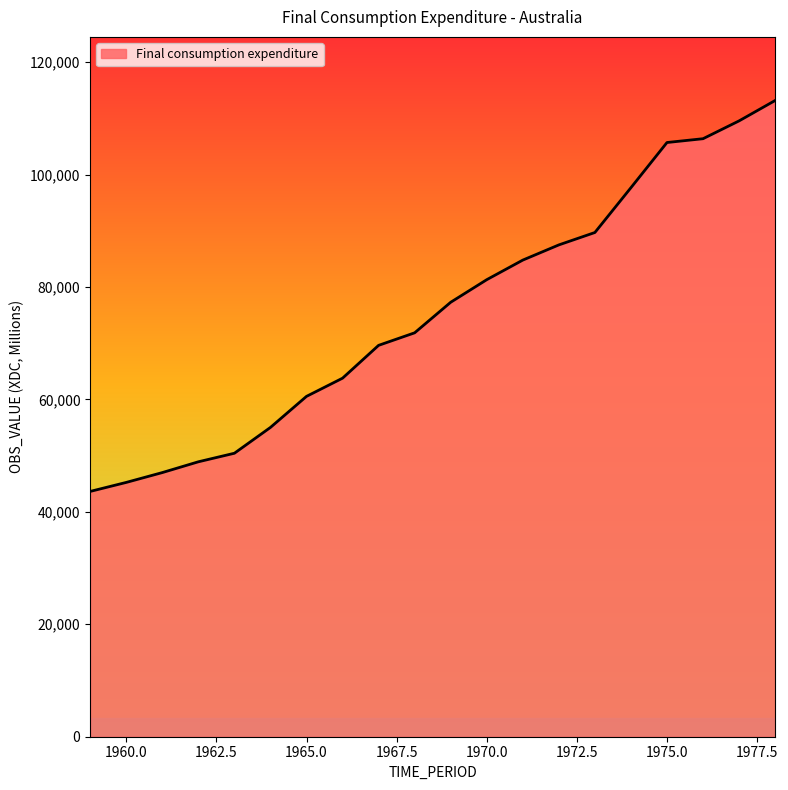

What is the smallest value displayed?

43640